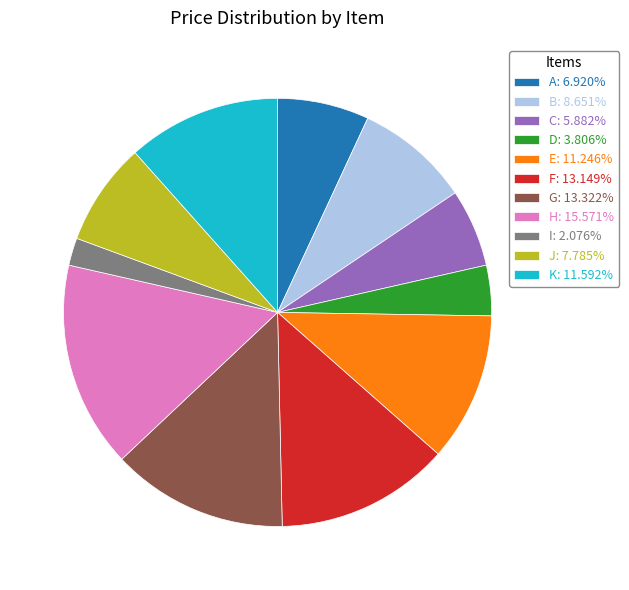

Combined, do I: 2.076% and D: 3.806% account for over 50%?

No